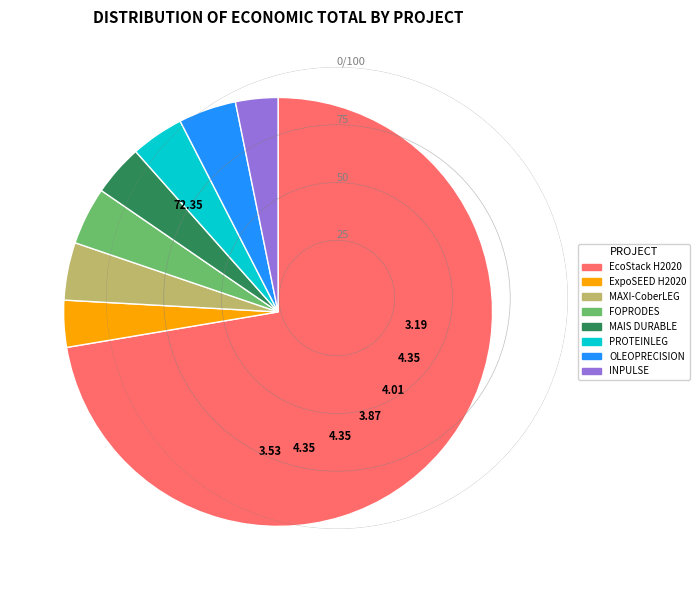

Which has a higher value, EcoStack H2020 or ExpoSEED H2020?

EcoStack H2020